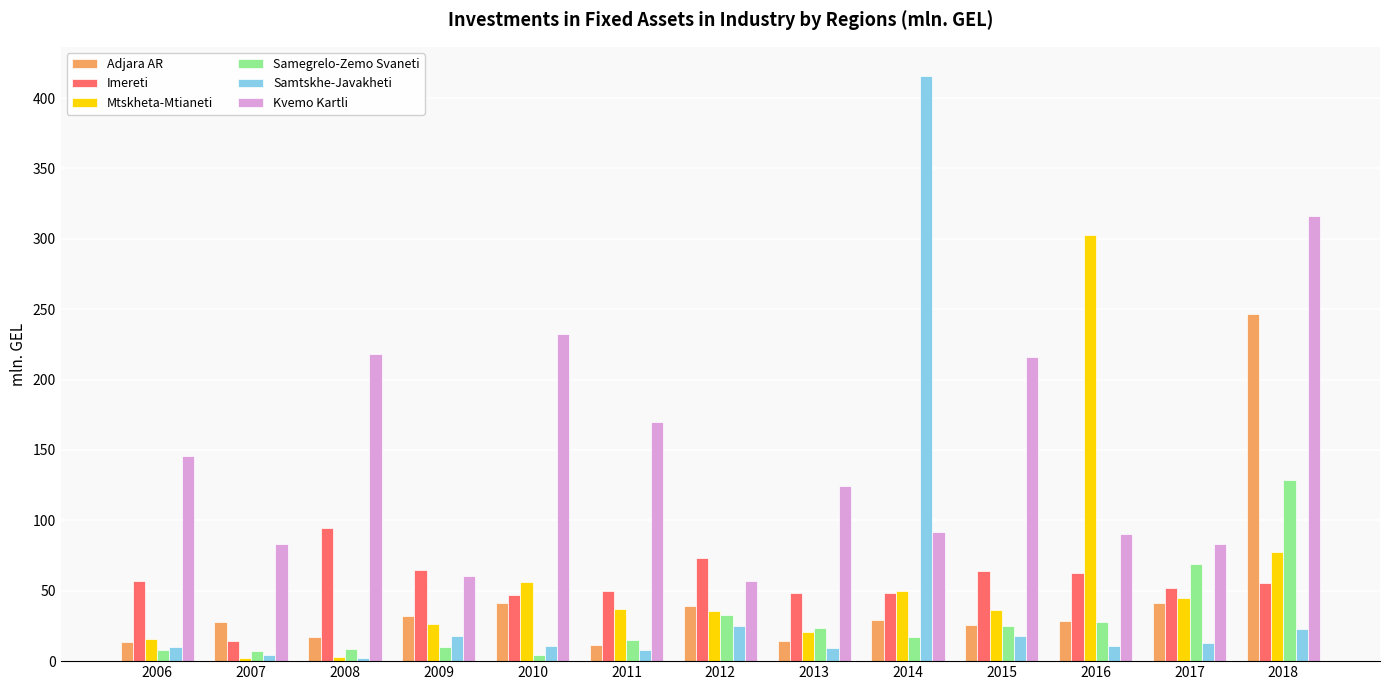

How many categories are shown in the chart?

13